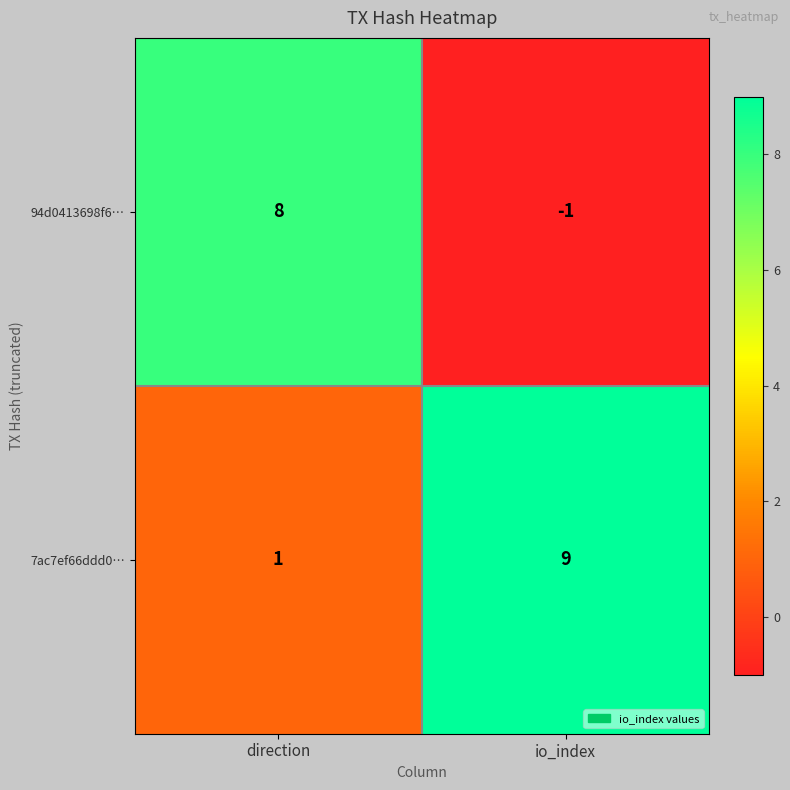

At which category does the chart reach its minimum across all series?

io_index